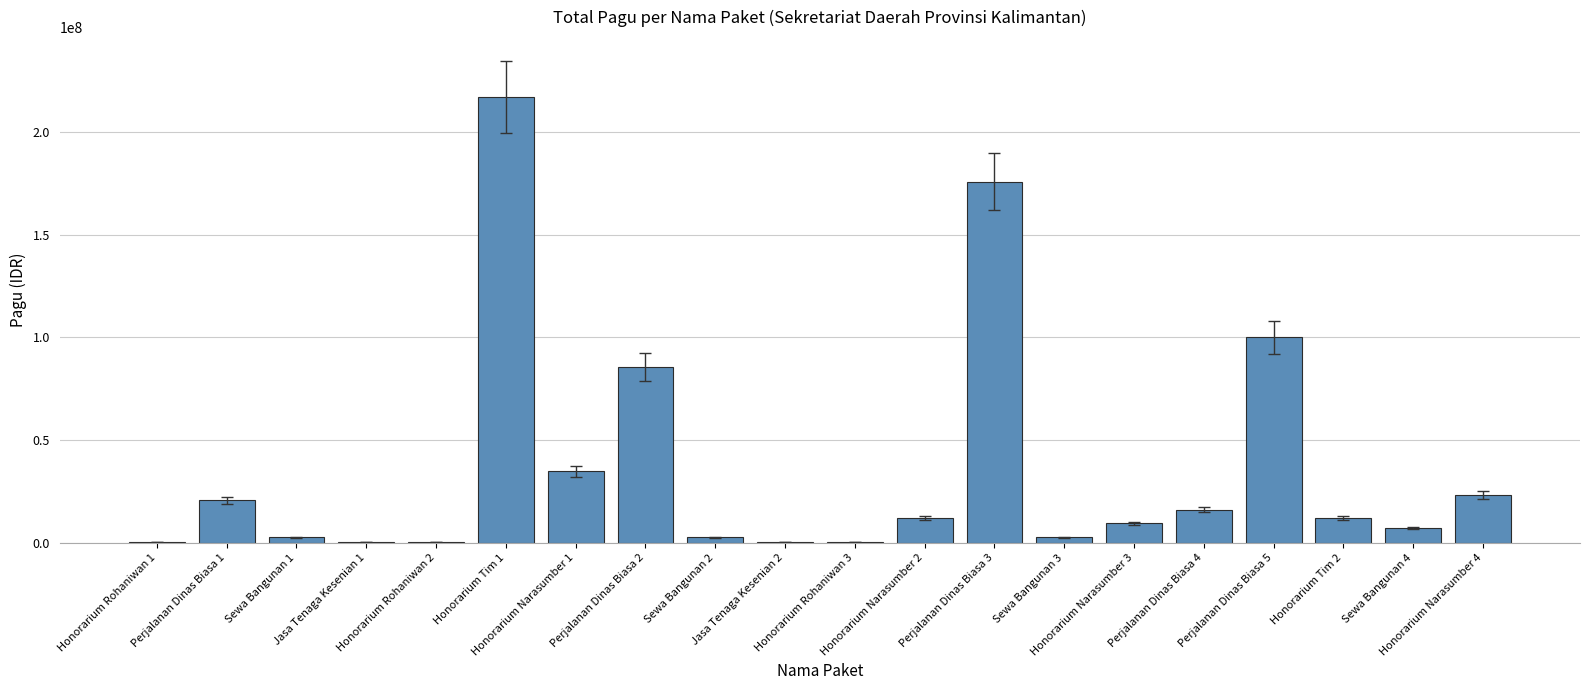

What is the maximum value shown in the chart?

217200000